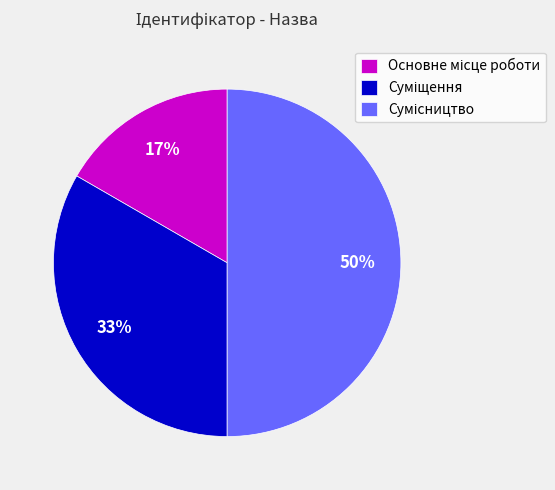

How many slices are in this pie chart?

3